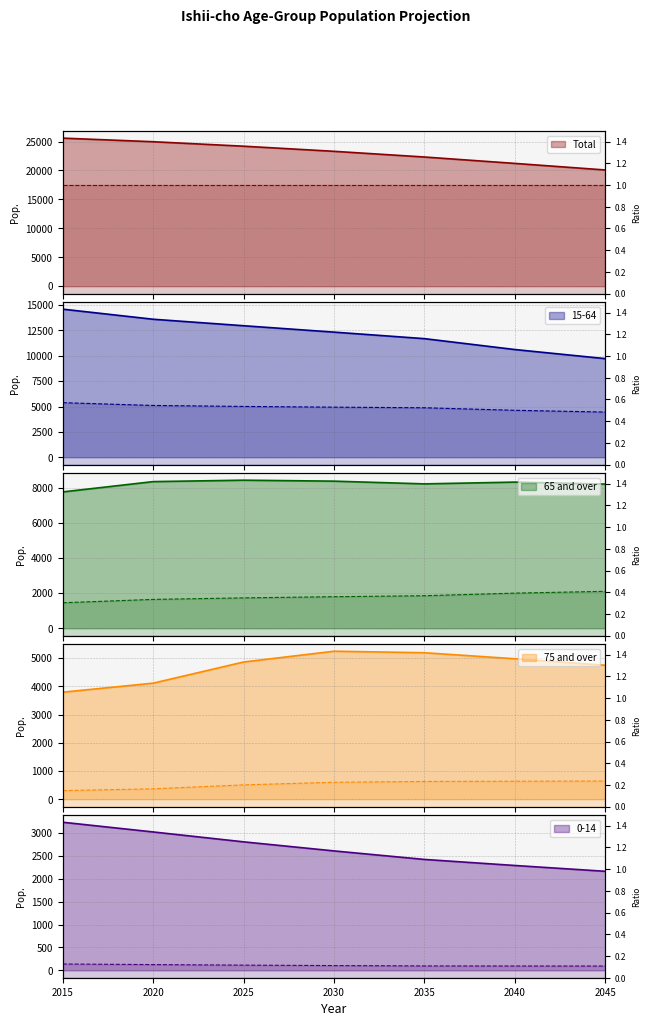

List the series in order of their peak value, highest first.

Total, 15-64, 65 and over, 75 and over, 0-14